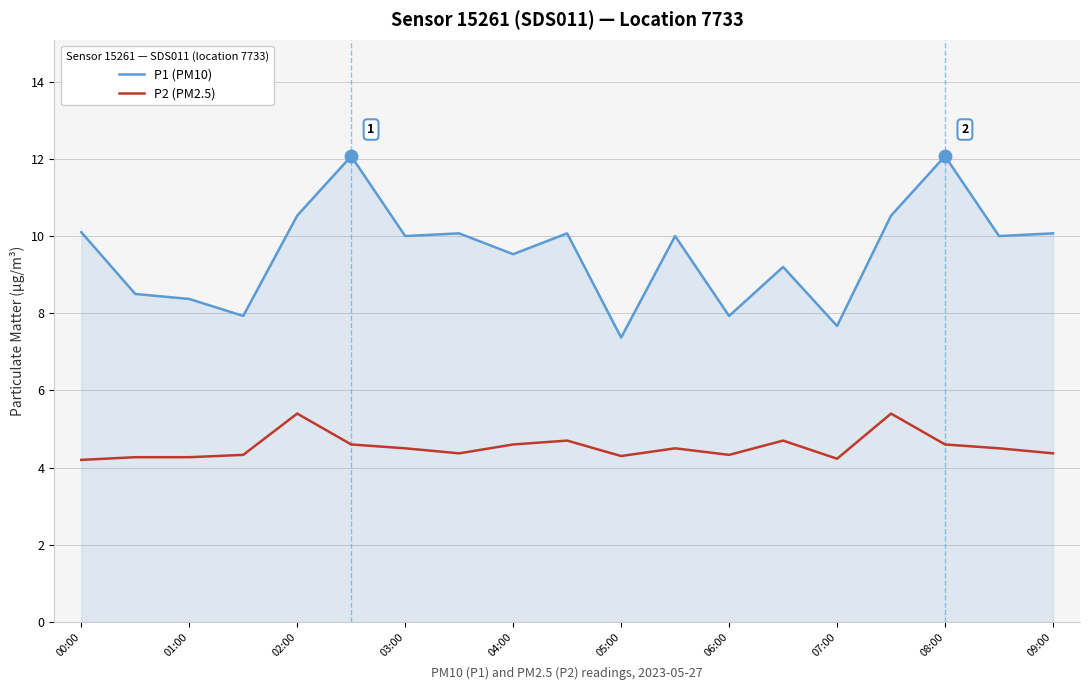

Which series has the largest total across all categories?

P1 (PM10)